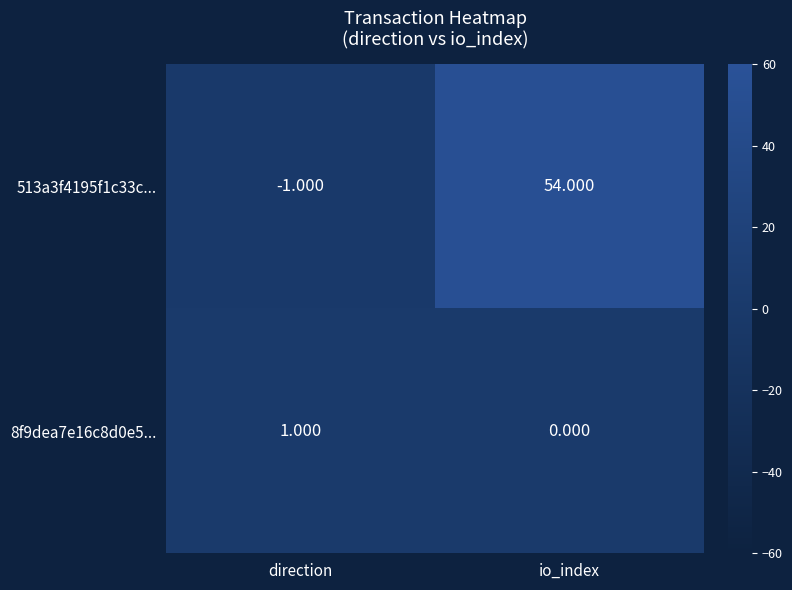

At which category is the sum across all series the highest?

io_index